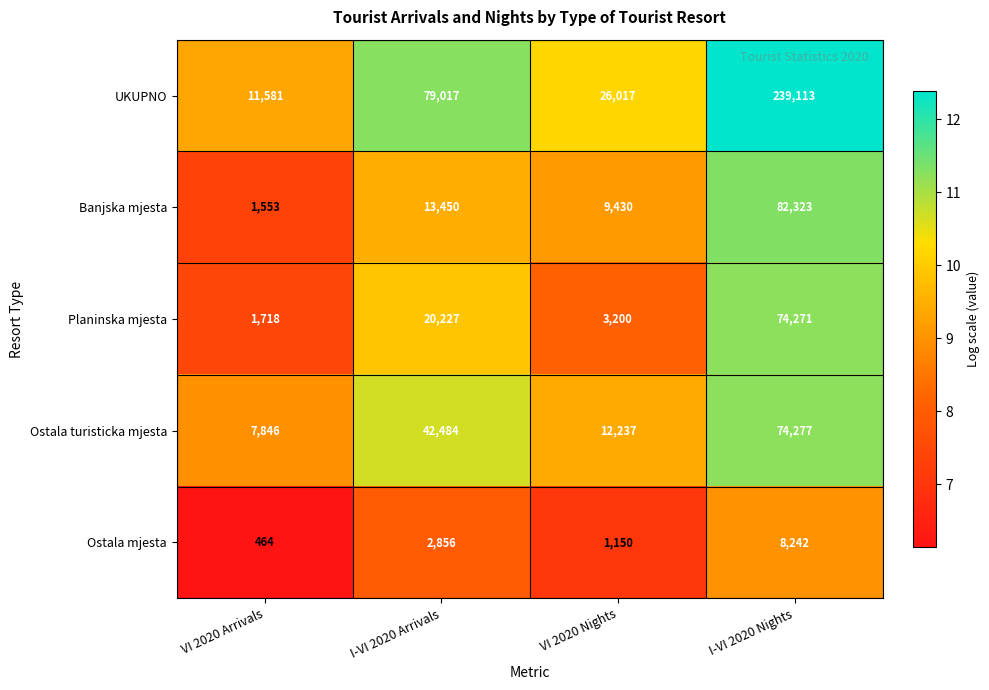

True or false: Planinska mjesta has a value of 3200 at VI 2020 Nights.

True